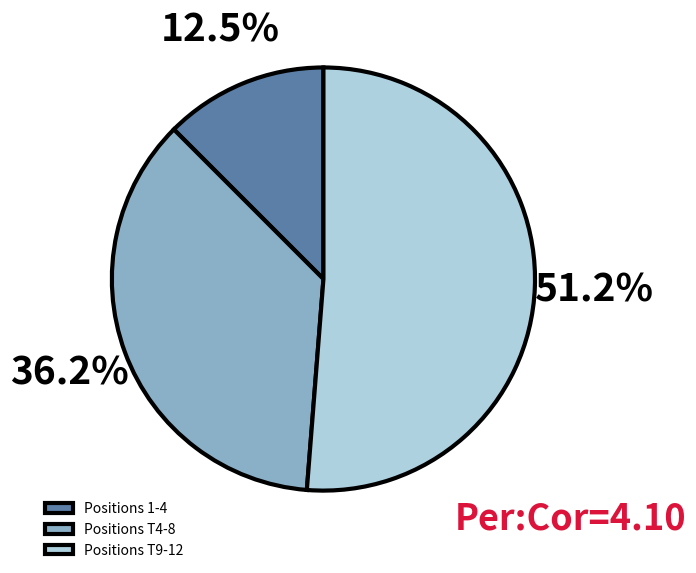

Which has a higher value, Positions T4-8 or Positions 1-4?

Positions T4-8